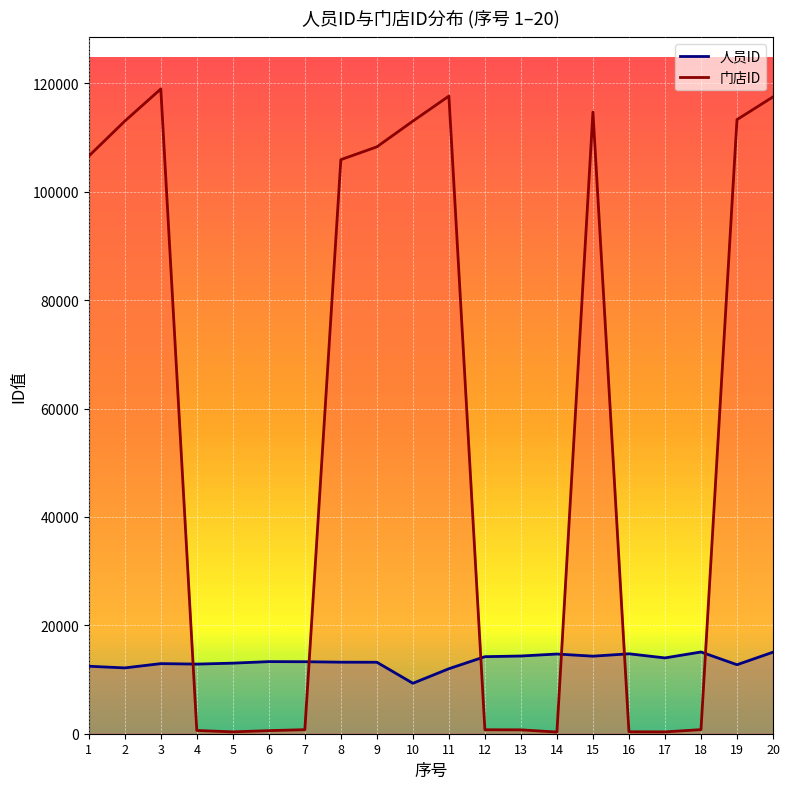

Rank the series by their average value, from highest to lowest.

门店ID, 人员ID